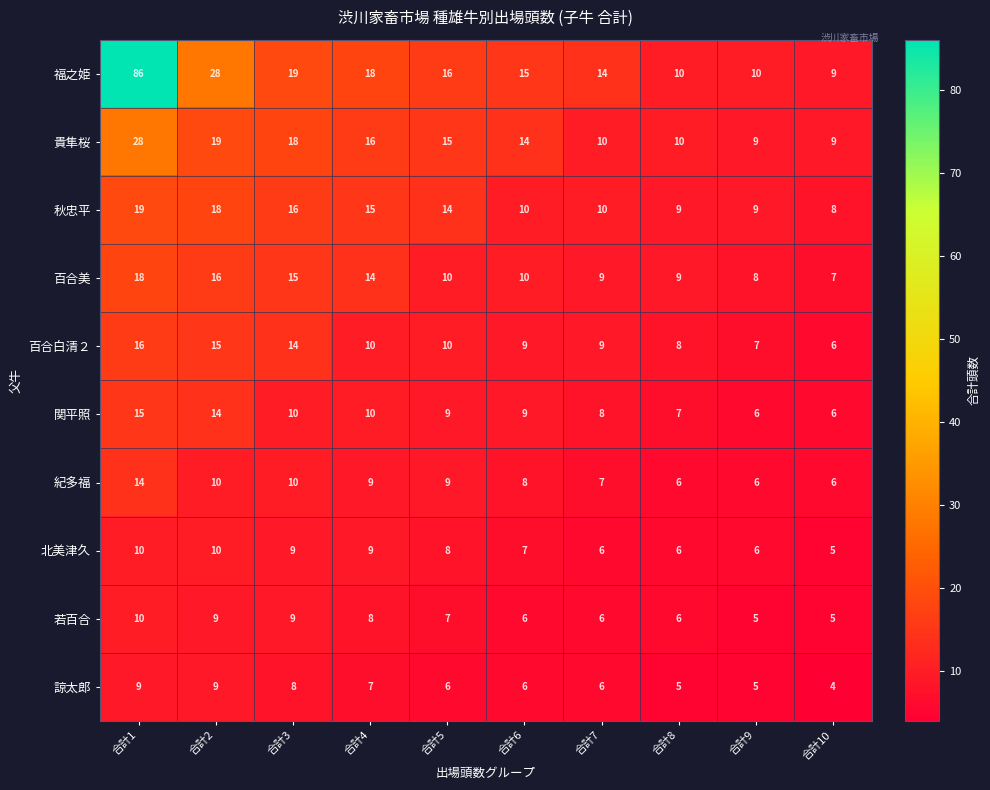

The 秋忠平 series shows 8 at 合計10. True or false?

True